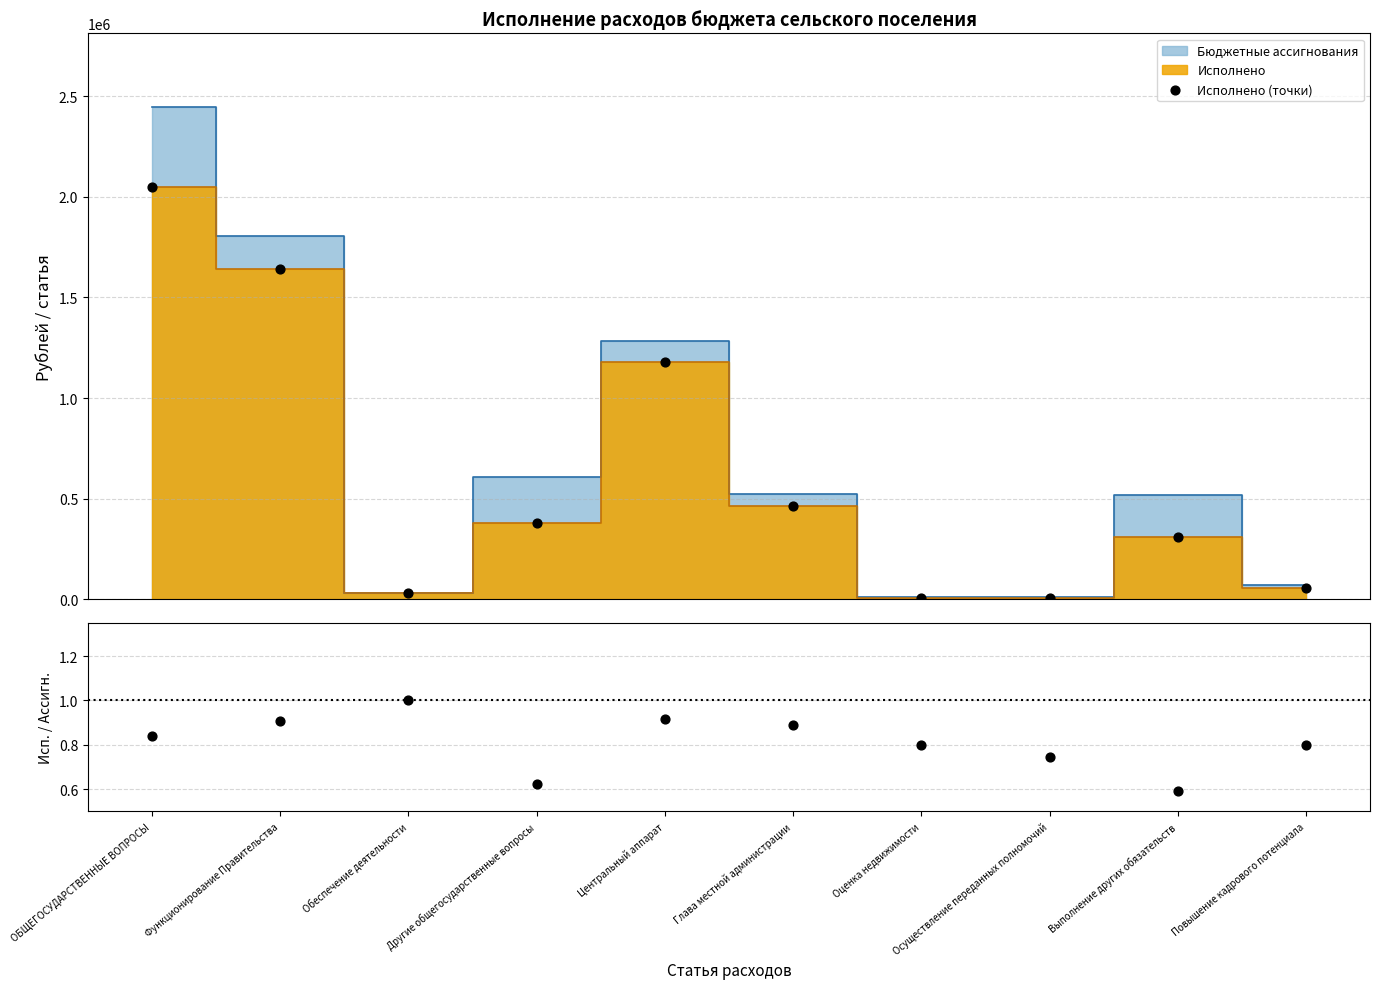

Which series has the largest total across all categories?

Исполнено (точки)